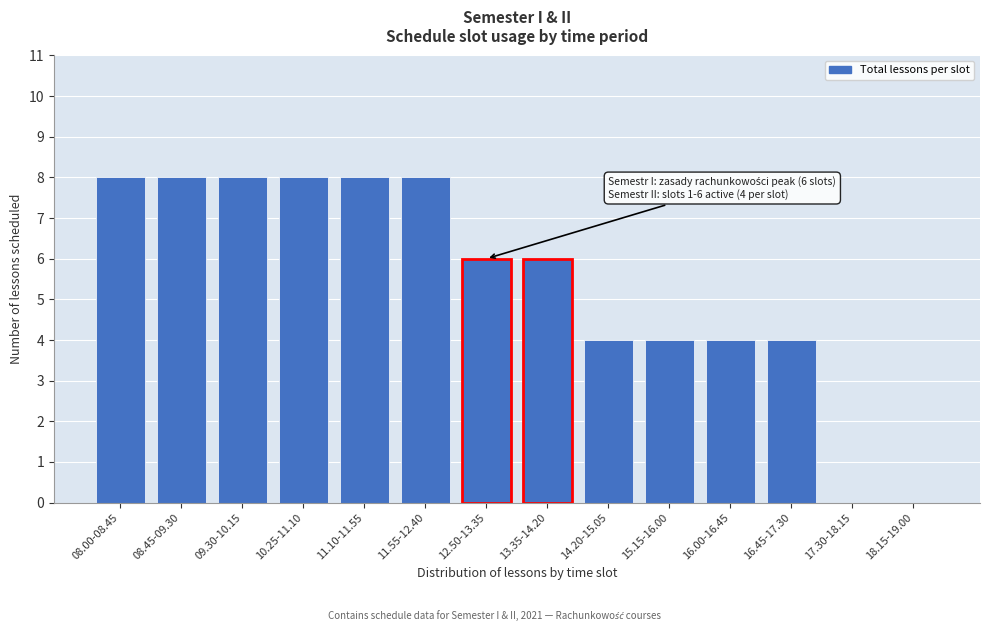

Reading left to right, list all the values displayed in this chart.

08.00-08.45=8	08.45-09.30=8	09.30-10.15=8	10.25-11.10=8	11.10-11.55=8	11.55-12.40=8	12.50-13.35=6	13.35-14.20=6	14.20-15.05=4	15.15-16.00=4	16.00-16.45=4	16.45-17.30=4	17.30-18.15=0	18.15-19.00=0